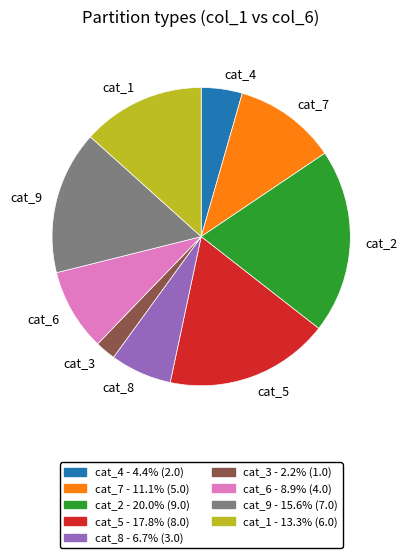

Does any single category account for the majority?

No